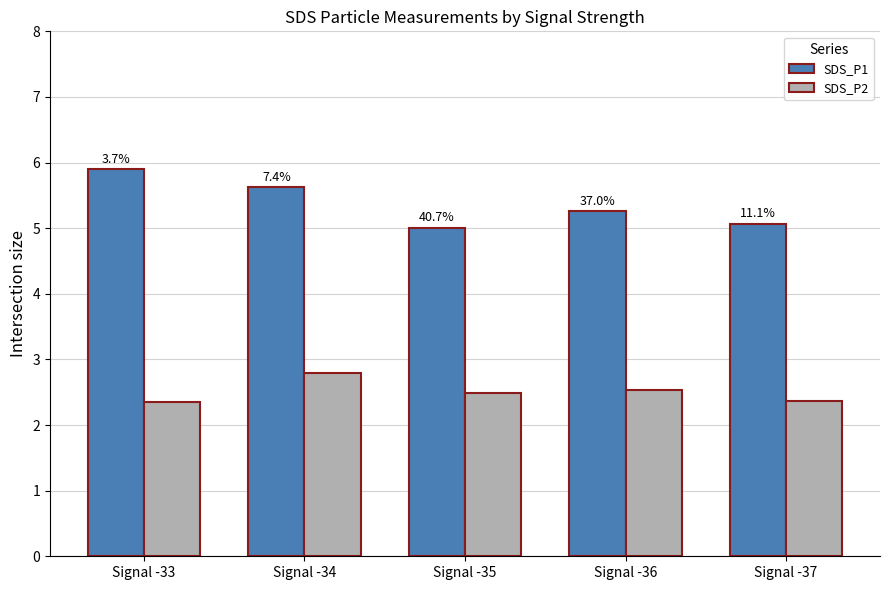

Reading left to right, what are all the values shown in this chart?

SDS_P1: Signal -33=5.9	Signal -34=5.6	Signal -35=5.0	Signal -36=5.3	Signal -37=5.1
SDS_P2: Signal -33=2.4	Signal -34=2.8	Signal -35=2.5	Signal -36=2.5	Signal -37=2.4